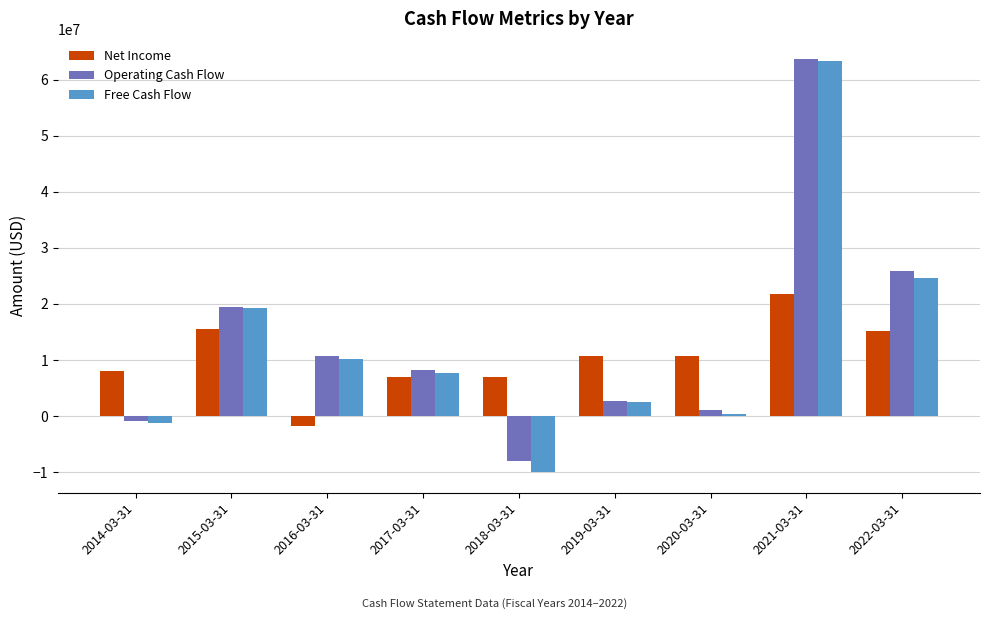

Which series has the largest total across all categories?

Operating Cash Flow